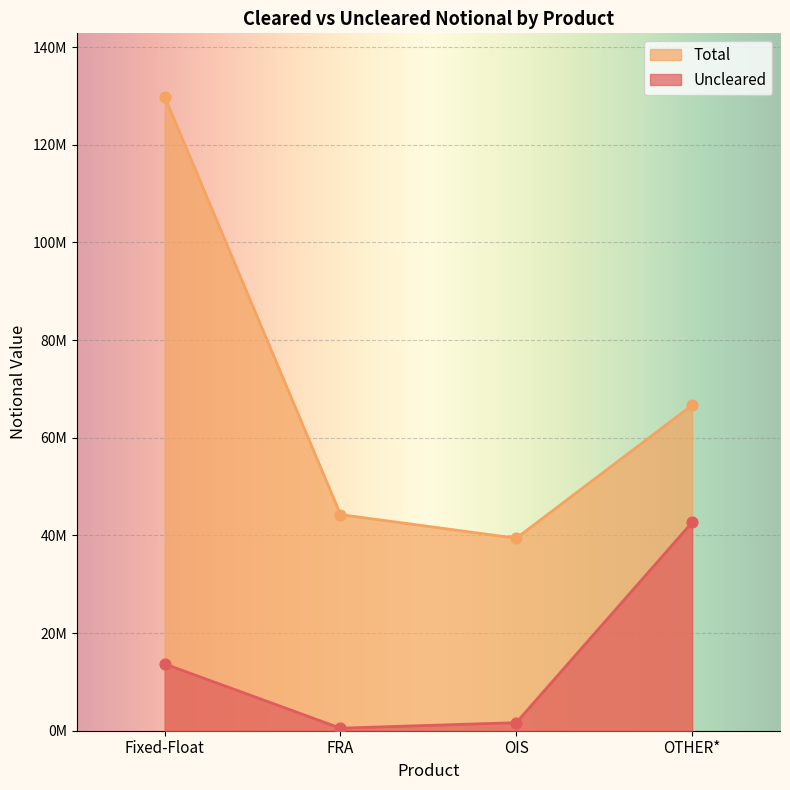

What is the total value across all series at OTHER*?

109331769